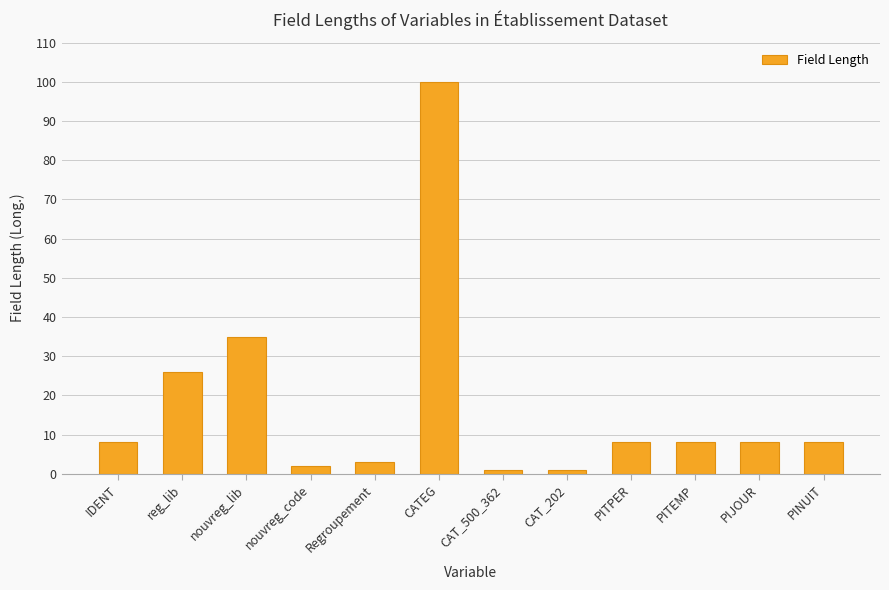

What is the maximum value shown in the chart?

100